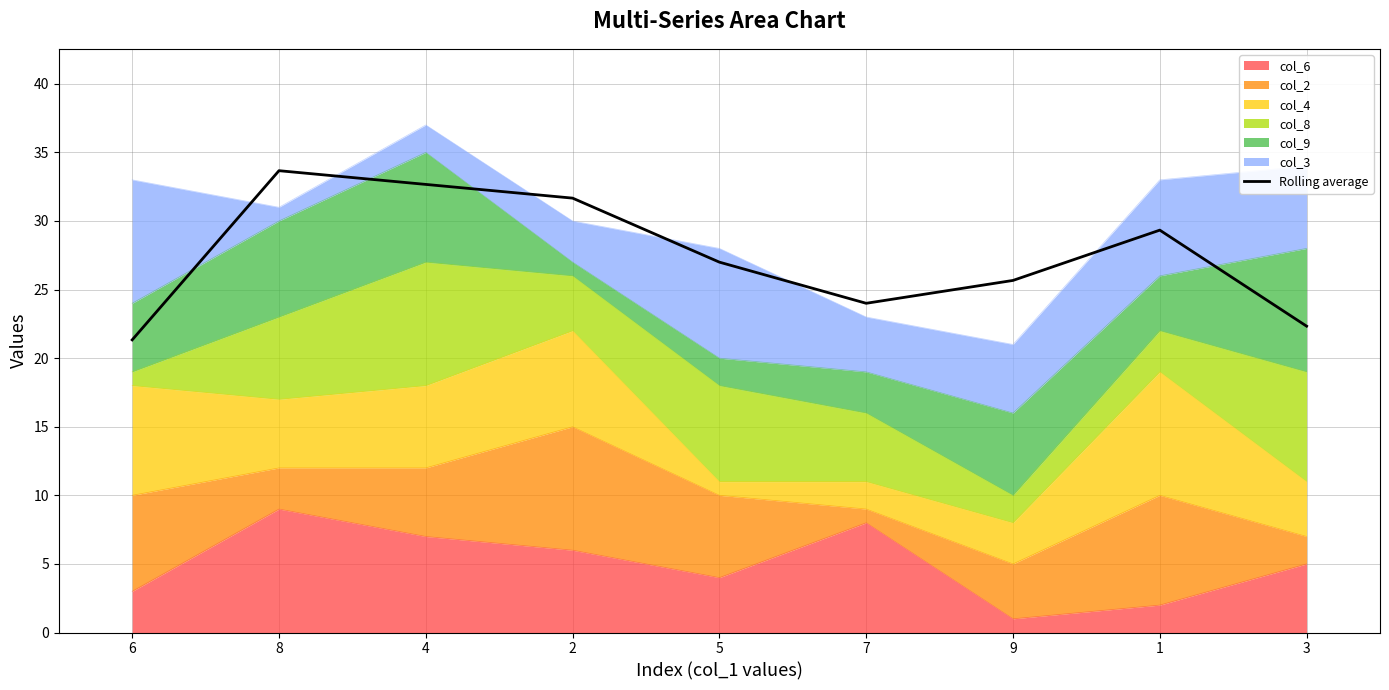

Where is the first local maximum?

8